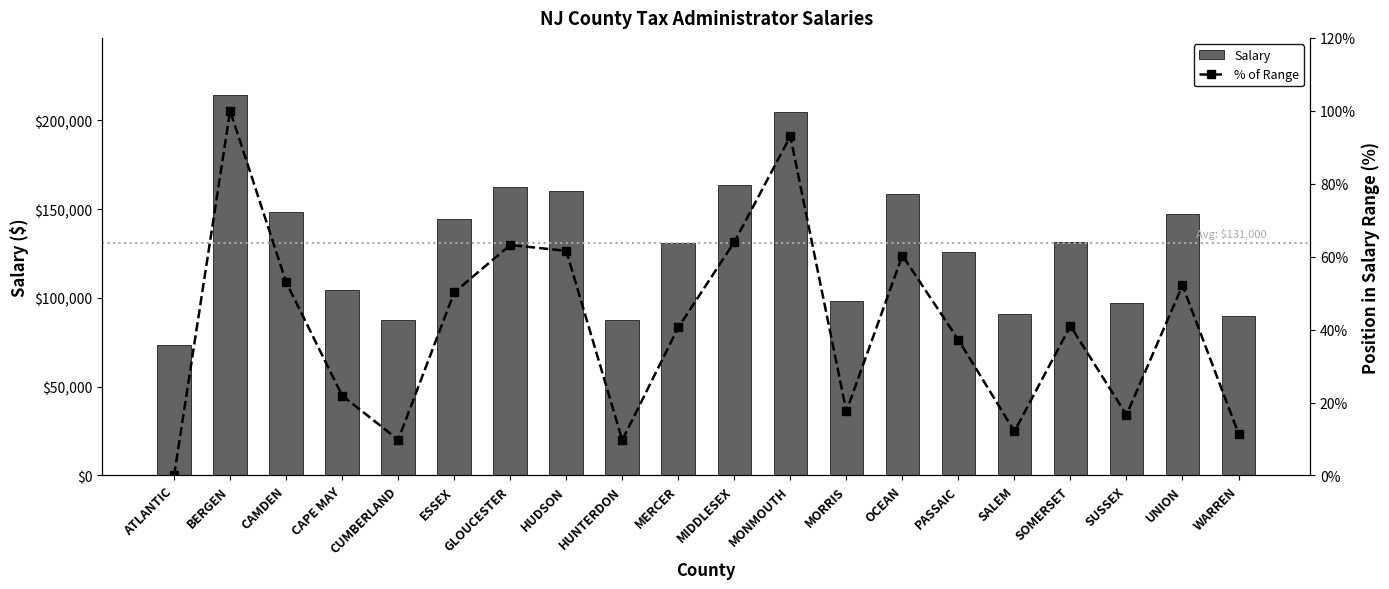

Reading left to right, transcribe all the data shown in this chart.

Salary: 73707.0	214222.0	148216.0	104412.0	87492.0	144200.0	162490.0	160252.0	87293.0	130824.0	163680.0	204376.0	98495.0	158436.0	125930.0	90748.0	131352.0	97084.0	146952.0	89842.0
% of Range: 0.0	100.0	53.0	21.9	9.8	50.2	63.2	61.6	9.7	40.6	64.0	93.0	17.6	60.3	37.2	12.1	41.0	16.6	52.1	11.5